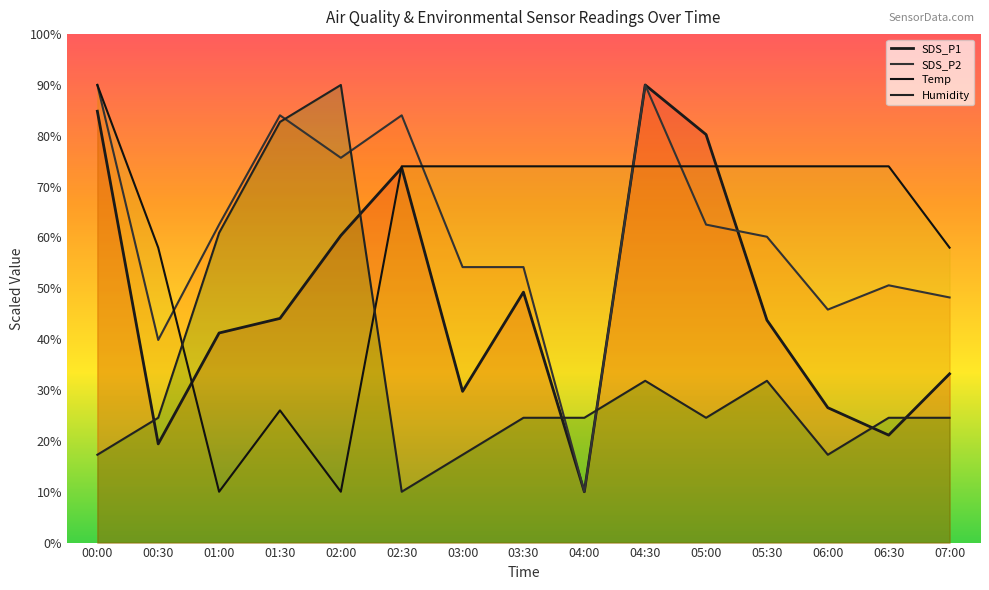

What is the spread (max minus min) of values at 06:00?

56.7